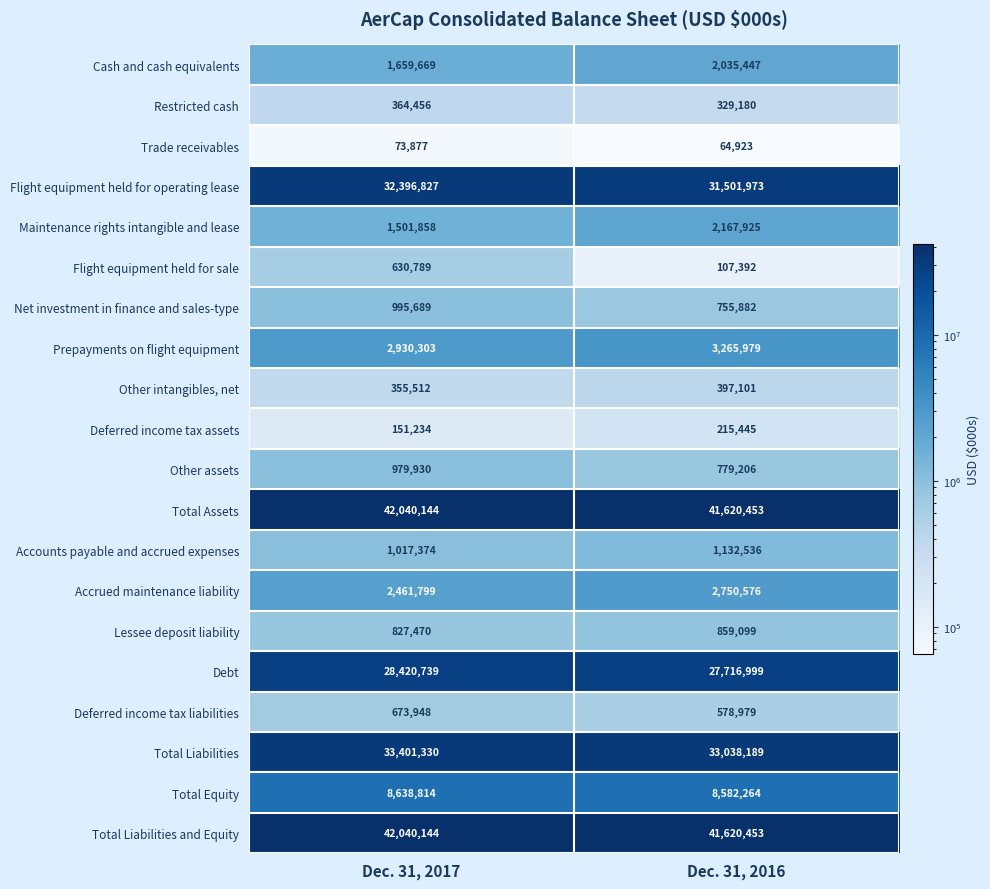

What is the total value across all series at Dec. 31, 2016?

199520001